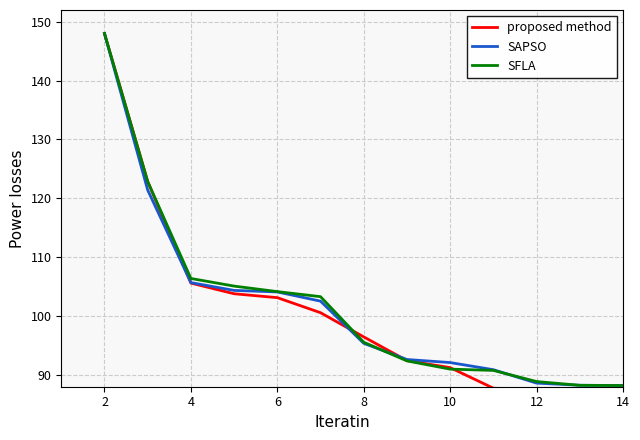

What is the lowest value of the SFLA series?

88.2